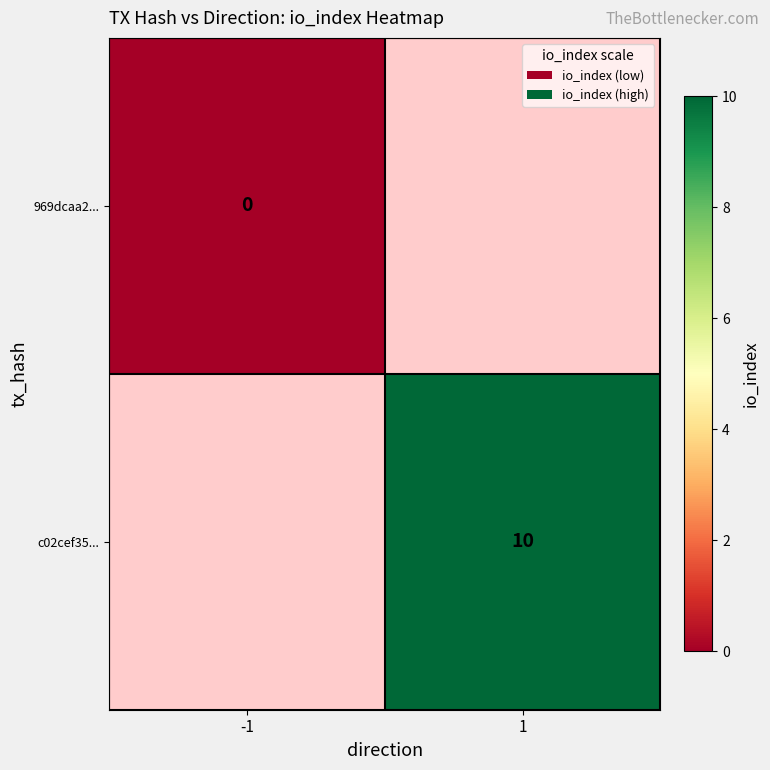

The value of c02cef35... at 1 is 18. True or false?

False